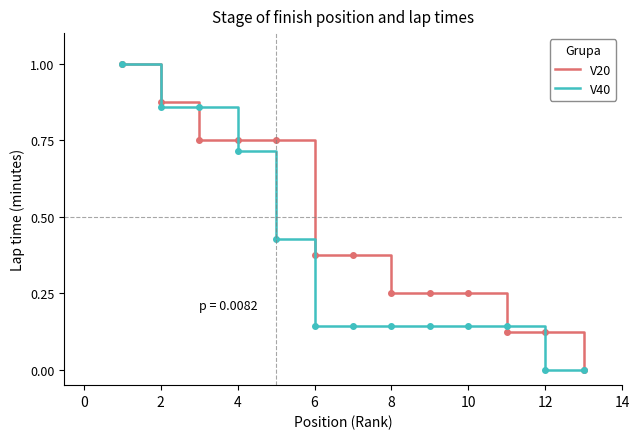

Rank the series by their average value, from lowest to highest.

V40, V20